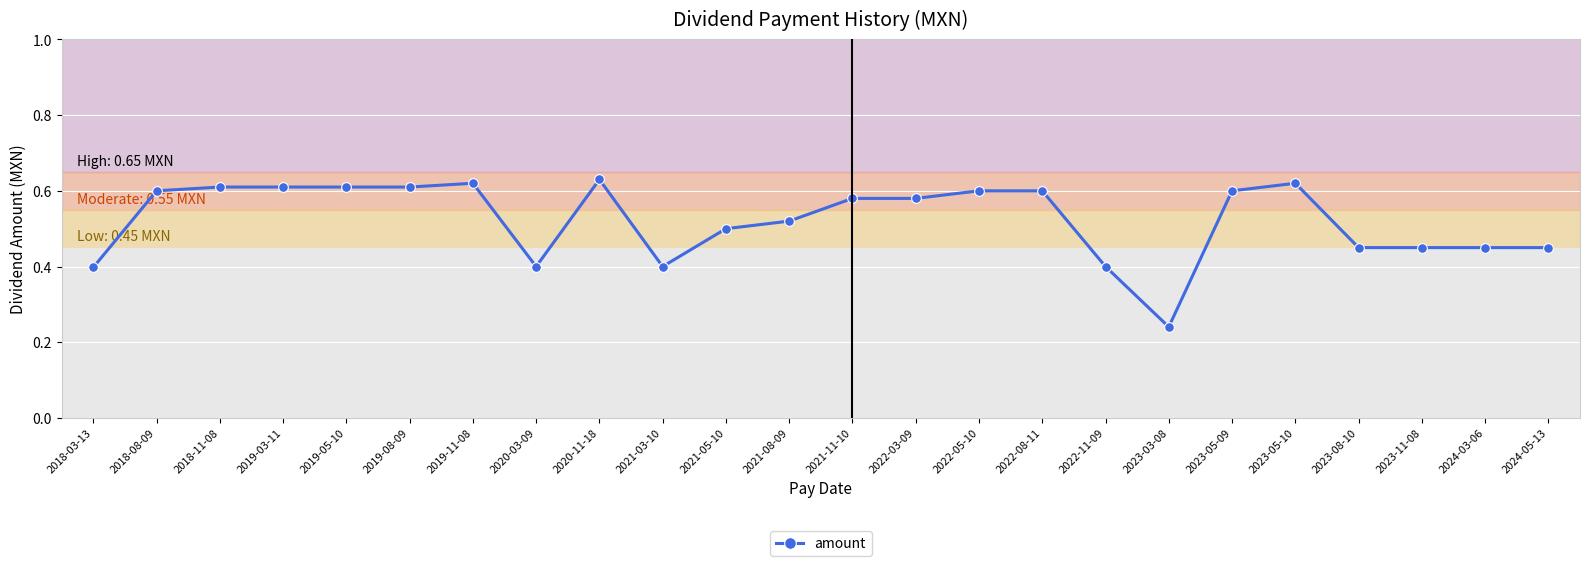

Is it true that the value at 2023-08-10 is 0.5?

True